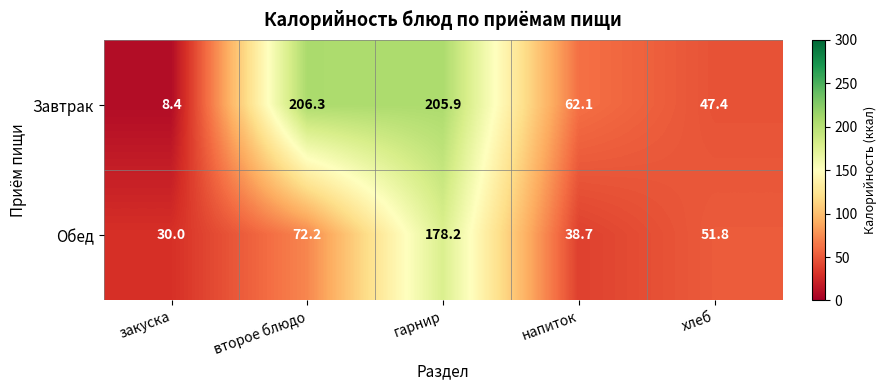

List the series in order of their overall mean, highest first.

Завтрак, Обед